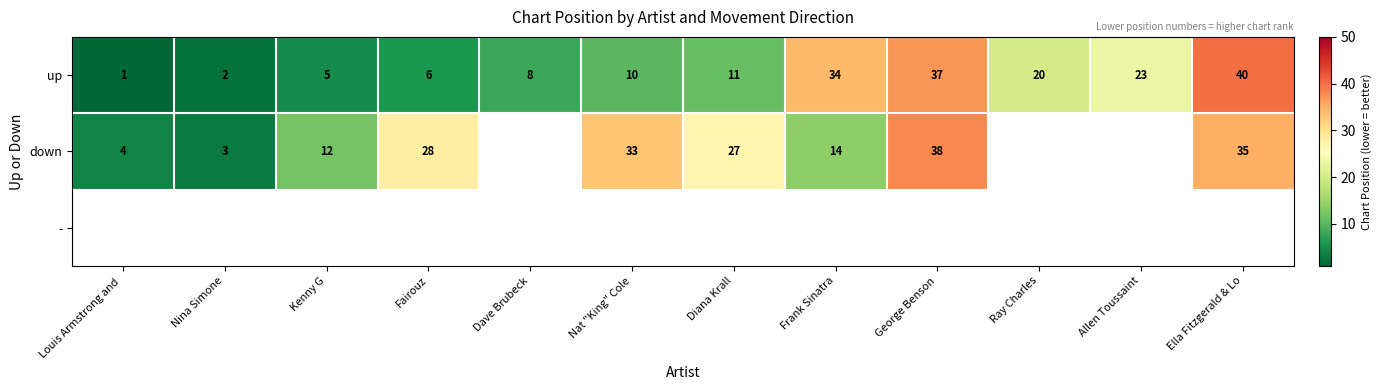

True or false: down has a value of 38 at Diana Krall.

False